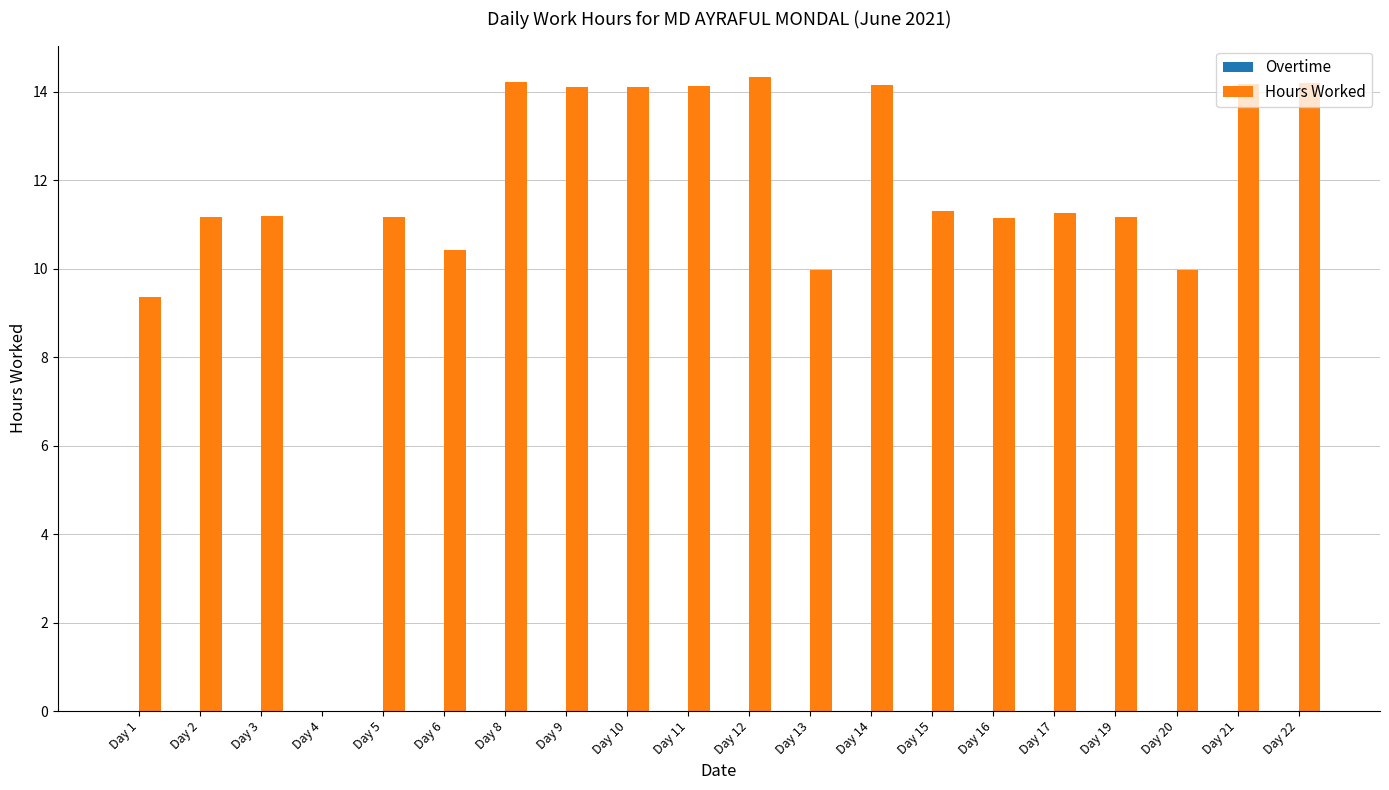

The value at Day 8 is 6.9. True or false?

False